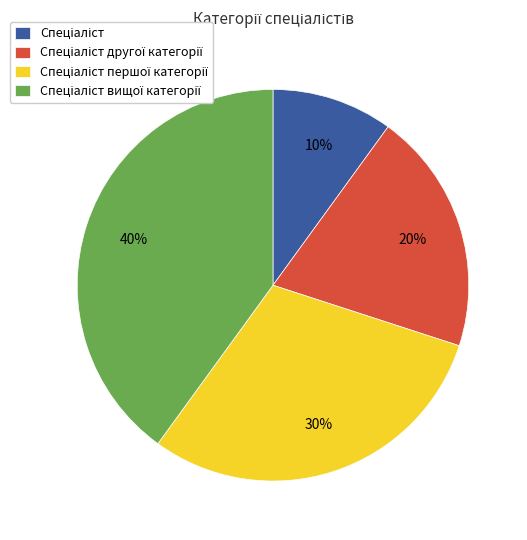

How many slices are in this pie chart?

4